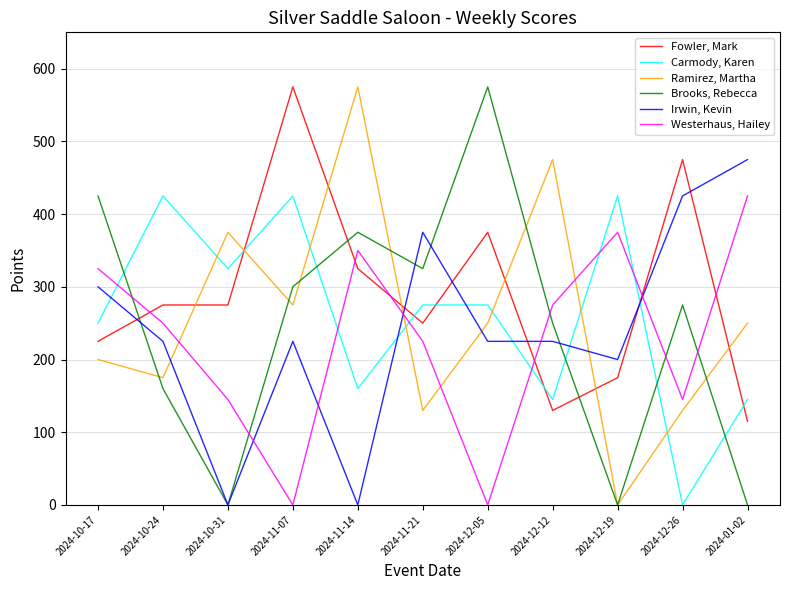

Between which two adjacent categories do Irwin, Kevin and Carmody, Karen first intersect?

2024-10-17 and 2024-10-24